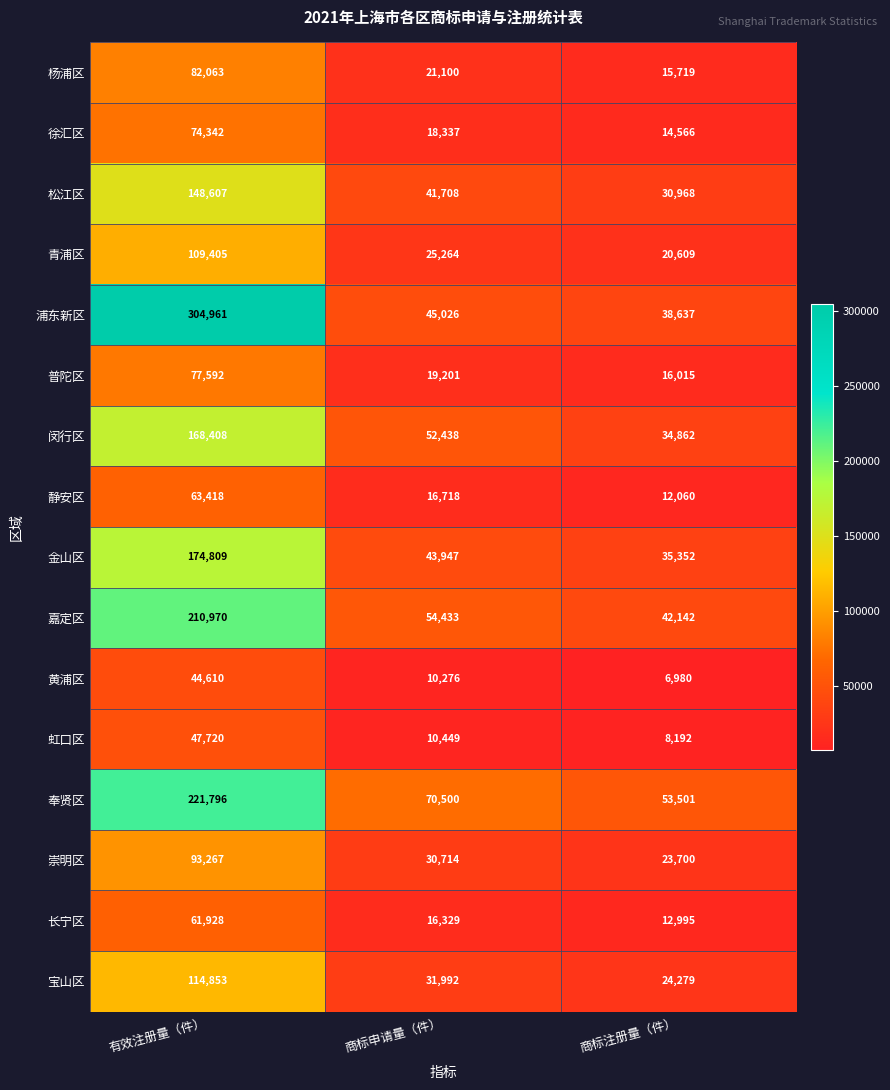

Rank the series by their maximum value, from highest to lowest.

浦东新区, 奉贤区, 嘉定区, 金山区, 闵行区, 松江区, 宝山区, 青浦区, 崇明区, 杨浦区, 普陀区, 徐汇区, 静安区, 长宁区, 虹口区, 黄浦区